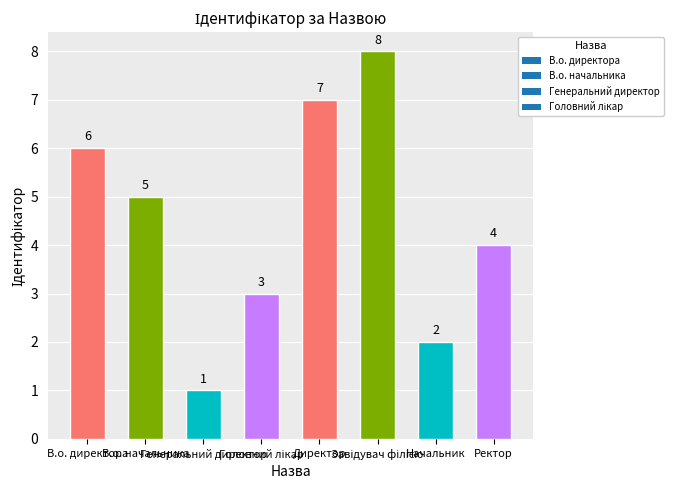

At which label is the value closest to 4?

Ректор